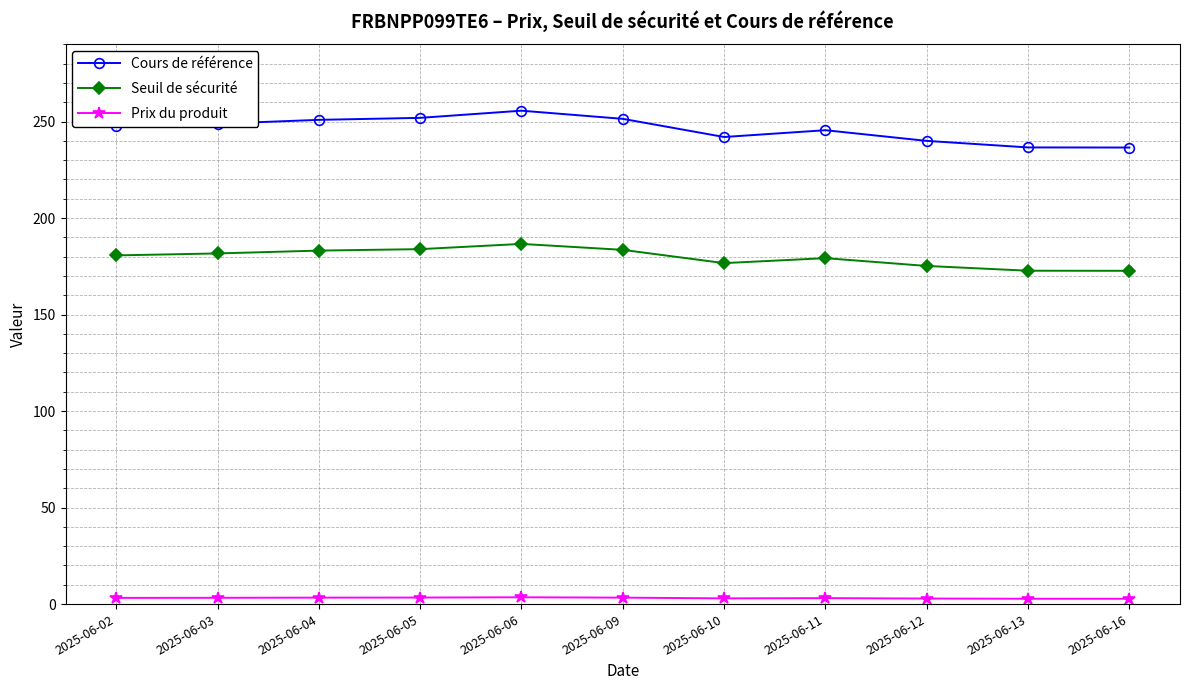

What is the total value across all series at 2025-06-10?

421.6